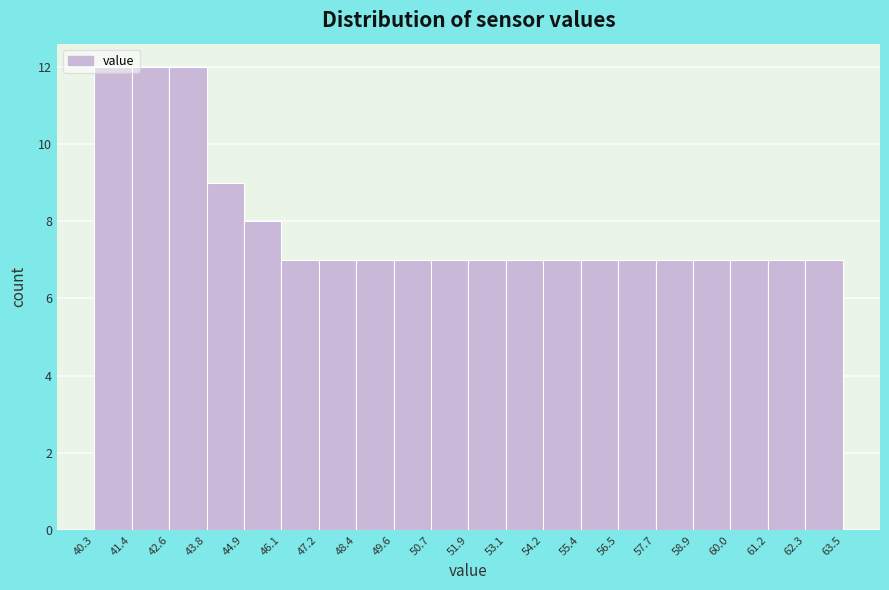

Reading left to right, list every bar in this chart as the range it spans on the x-axis followed by its height. The values are not printed on the chart, so give them approximately, as read against the axis.

40.3 to 41.4: 12
41.4 to 42.6: 12
42.6 to 43.8: 12
43.8 to 44.9: 9
44.9 to 46.1: 8
46.1 to 47.2: 7
47.2 to 48.4: 7
48.4 to 49.6: 7
49.6 to 50.7: 7
50.7 to 51.9: 7
51.9 to 53.1: 7
53.1 to 54.2: 7
54.2 to 55.4: 7
55.4 to 56.5: 7
56.5 to 57.7: 7
57.7 to 58.9: 7
58.9 to 60.0: 7
60.0 to 61.2: 7
61.2 to 62.3: 7
62.3 to 63.5: 7